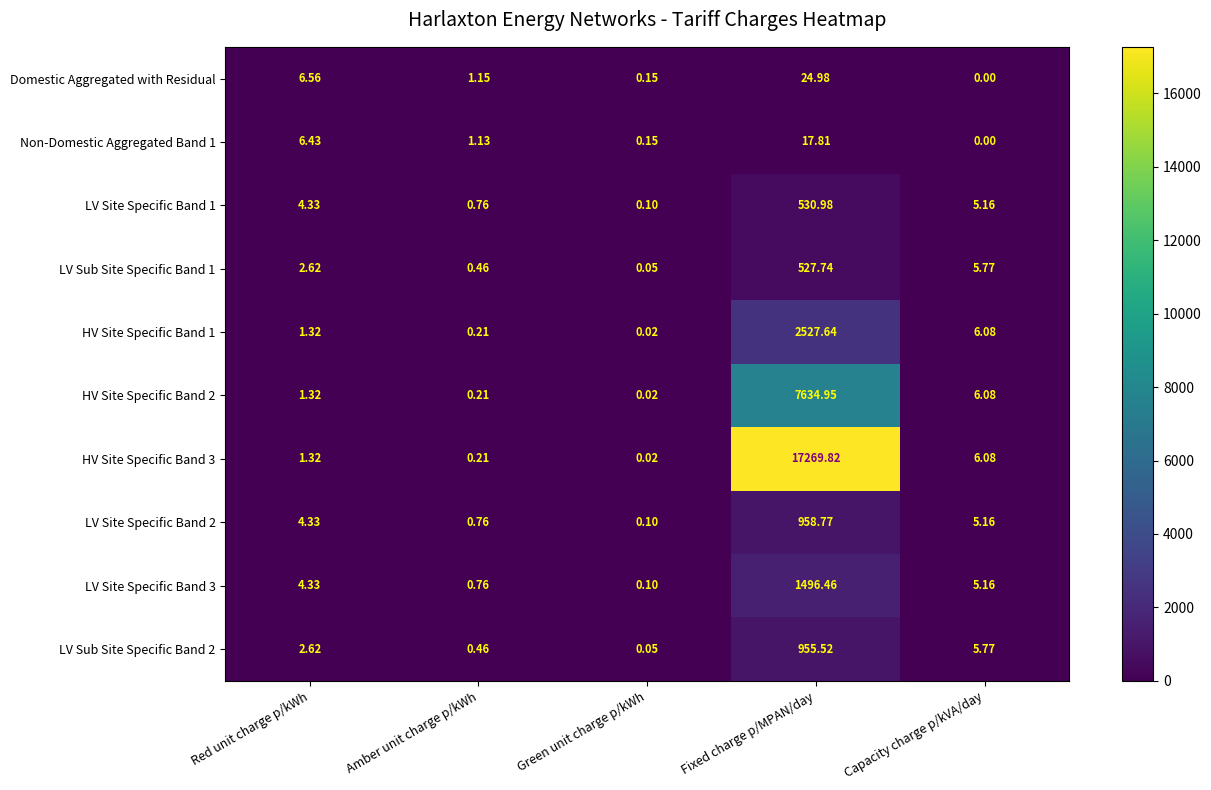

Which label corresponds to the smallest value in the chart?

Capacity charge p/kVA/day